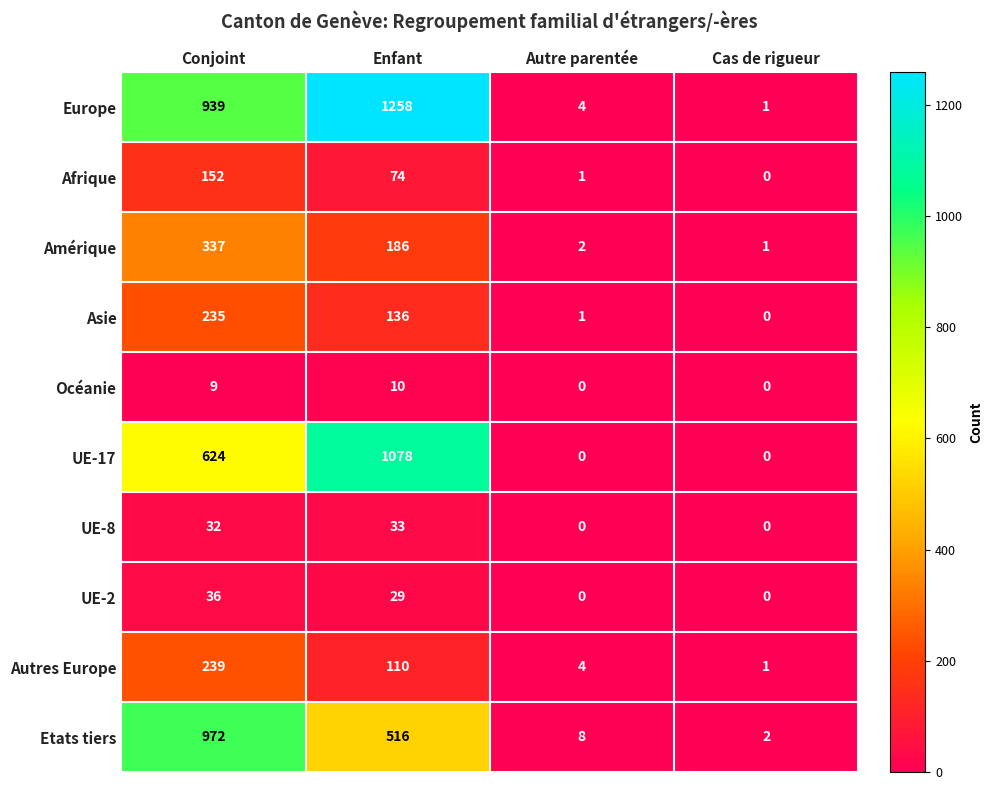

The Autres Europe series shows 110 at Enfant. True or false?

True